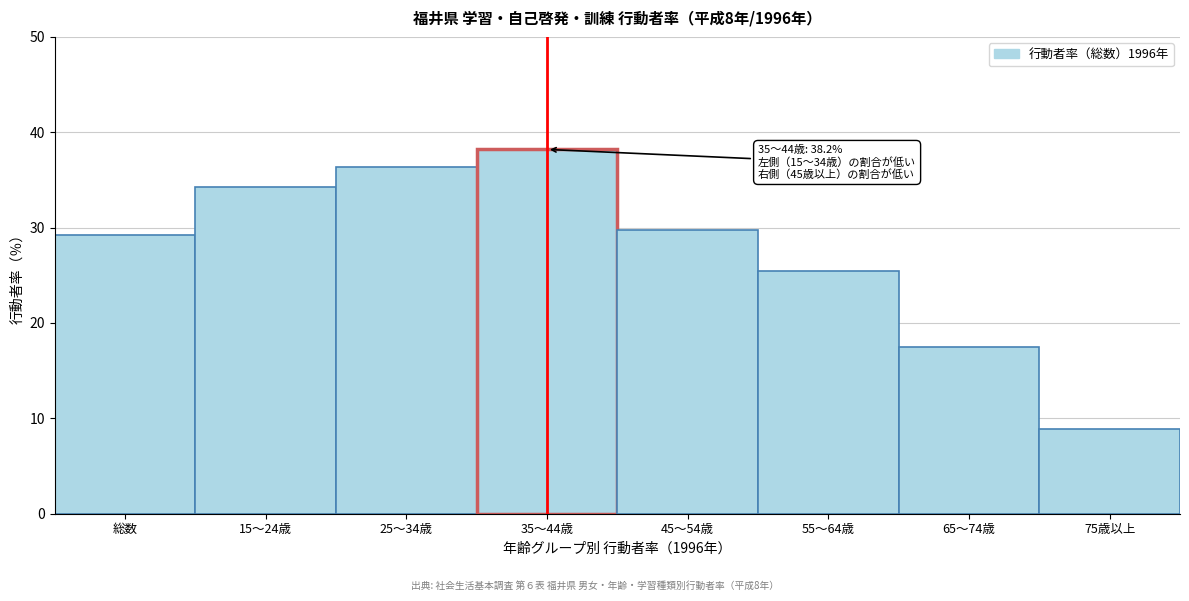

Reading right to left, extract all data points from this chart.

75歳以上=8.9	65～74歳=17.5	55～64歳=25.4	45～54歳=29.8	35～44歳=38.2	25～34歳=36.4	15～24歳=34.3	総数=29.2